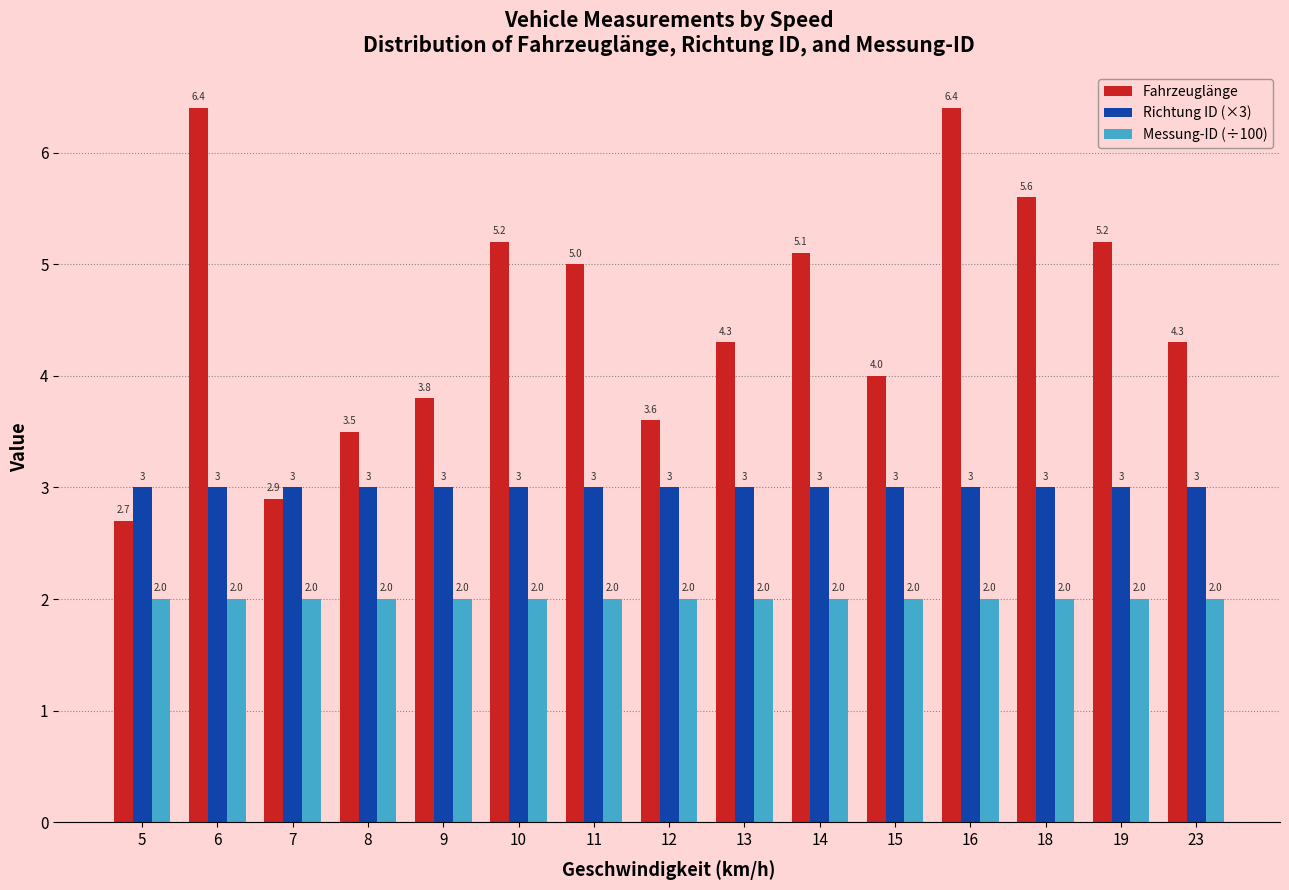

What is the minimum value shown in the chart?

2.0